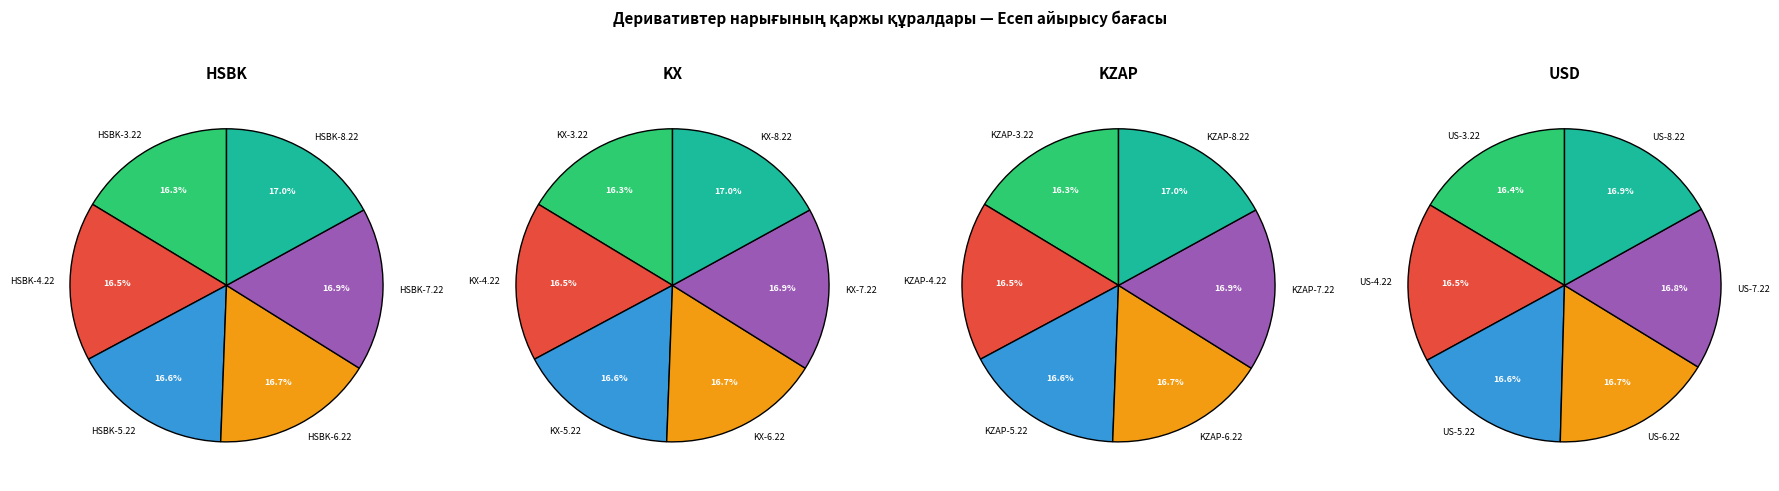

Do KX and KZAP together represent more than half of the pie?

No